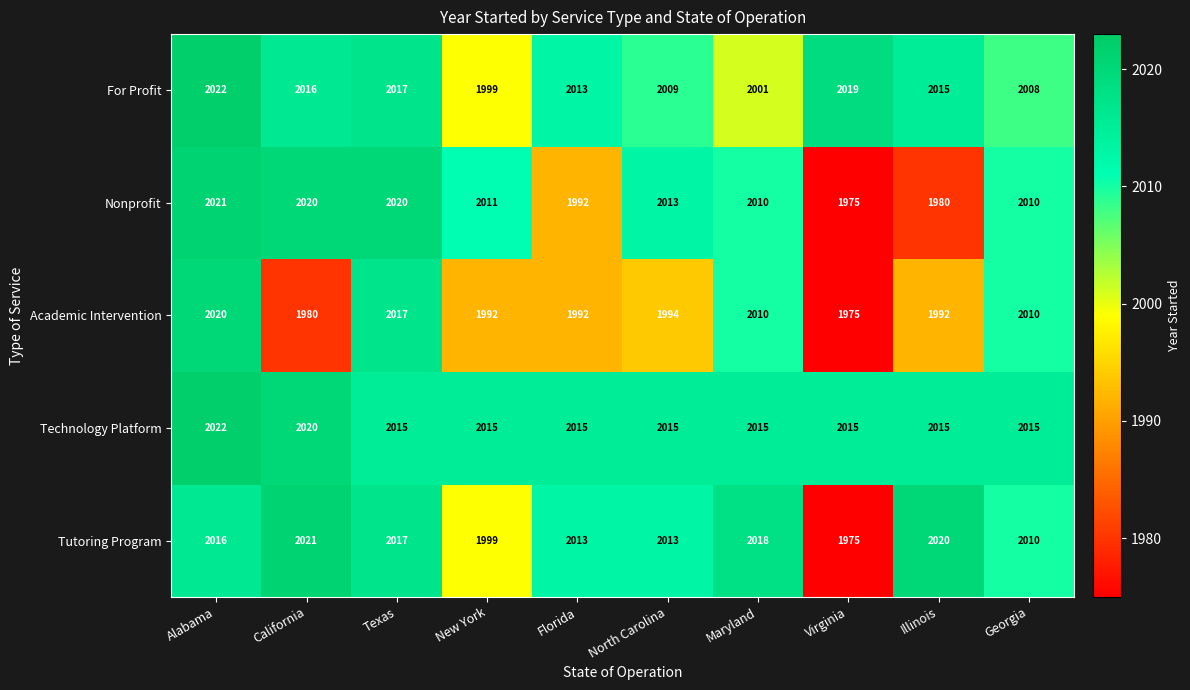

What is the spread (max minus min) of values at Virginia?

44